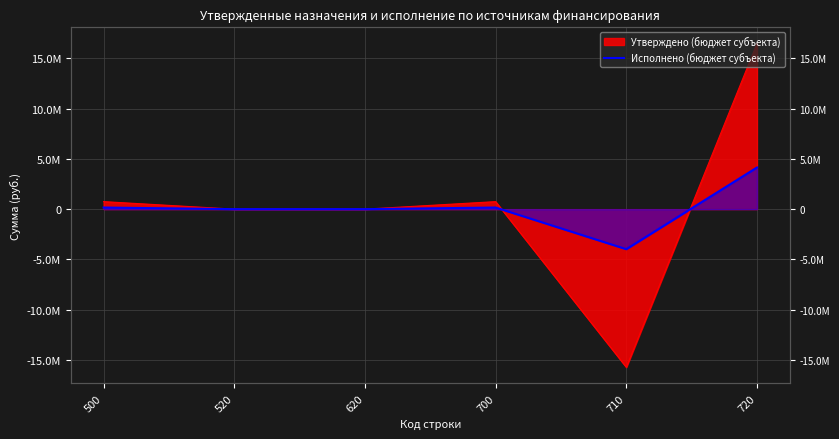

How many lines are shown in the chart?

1